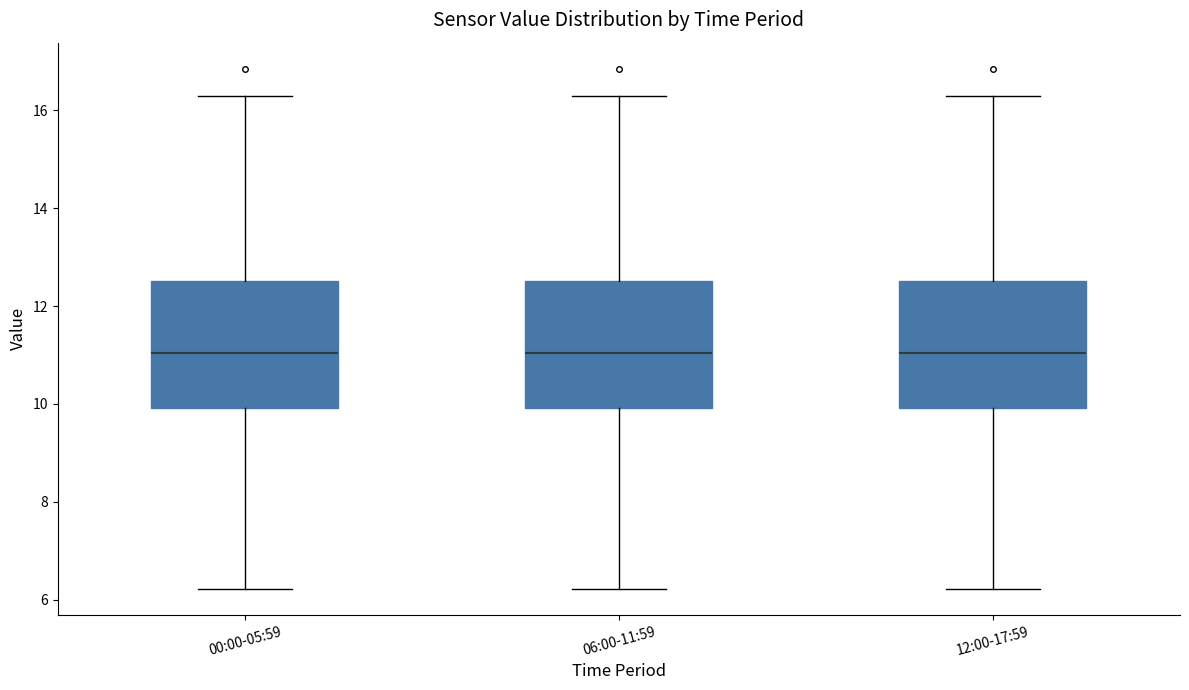

Reading left to right, read every box against the y-axis: the position of its median line, the range the box covers, and the ends of its whiskers. The values are not printed on the chart, so give them approximately, as read against the axis.

00:00-05:59: median 11.0, box 10.0 to 12.6, whiskers 6.2 to 16.4
06:00-11:59: median 11.0, box 10.0 to 12.6, whiskers 6.2 to 16.4
12:00-17:59: median 11.0, box 10.0 to 12.6, whiskers 6.2 to 16.4